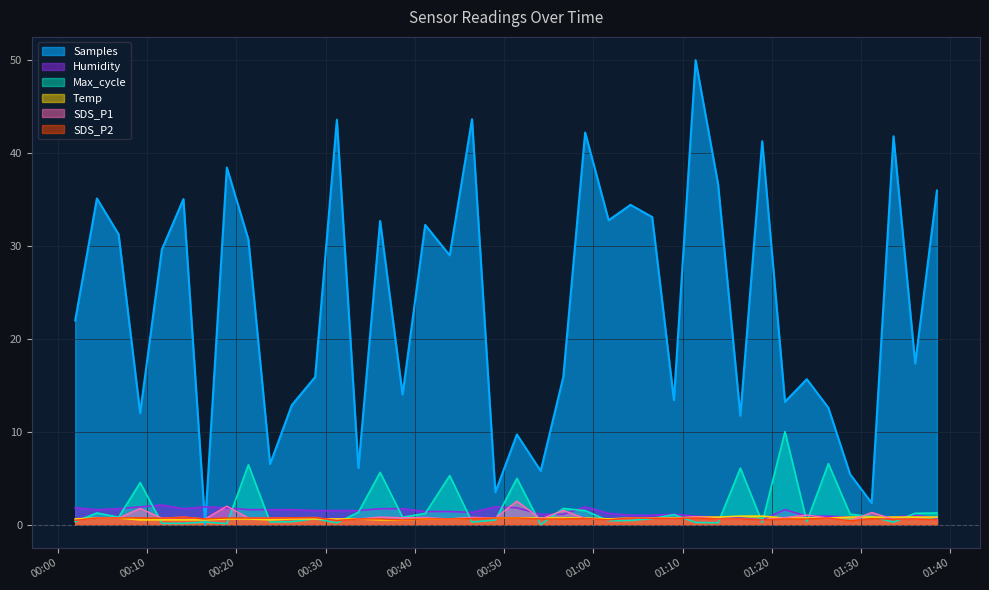

List the labels in order of Samples value, largest first.

2021/05/02 01:11:28, 2021/05/02 00:46:24, 2021/05/02 00:31:15, 2021/05/02 00:59:05, 2021/05/02 01:33:39, 2021/05/02 01:18:56, 2021/05/02 00:18:55, 2021/05/02 01:13:59, 2021/05/02 01:38:31, 2021/05/02 00:04:21, 2021/05/02 00:14:03, 2021/05/02 01:04:10, 2021/05/02 01:06:36, 2021/05/02 01:01:43, 2021/05/02 00:36:06, 2021/05/02 00:41:09, 2021/05/02 00:06:47, 2021/05/02 00:21:20, 2021/05/02 00:11:38, 2021/05/02 00:43:54, 2021/05/02 00:01:55, 2021/05/02 01:36:05, 2021/05/02 00:56:38, 2021/05/02 00:28:49, 2021/05/02 01:23:56, 2021/05/02 00:38:37, 2021/05/02 01:09:02, 2021/05/02 01:21:29, 2021/05/02 00:26:12, 2021/05/02 01:26:21, 2021/05/02 00:09:12, 2021/05/02 01:16:29, 2021/05/02 00:51:26, 2021/05/02 00:23:46, 2021/05/02 00:33:40, 2021/05/02 00:54:06, 2021/05/02 01:28:47, 2021/05/02 00:49:01, 2021/05/02 01:31:12, 2021/05/02 00:16:29